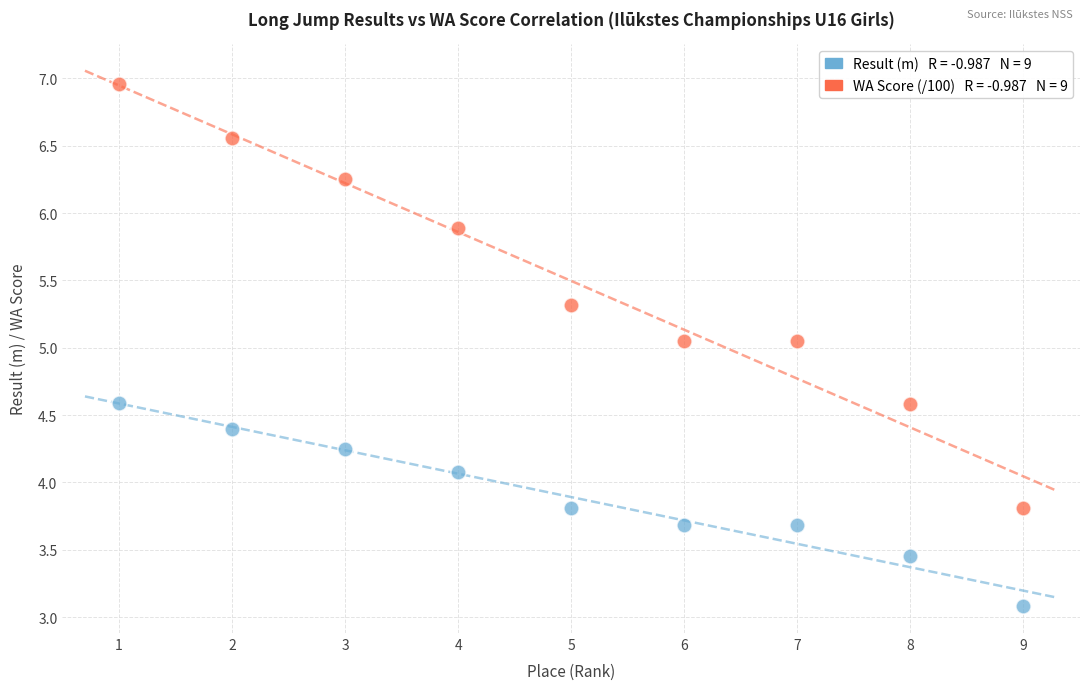

Across all data points, what is the range of X values (max minus min)?

8.0